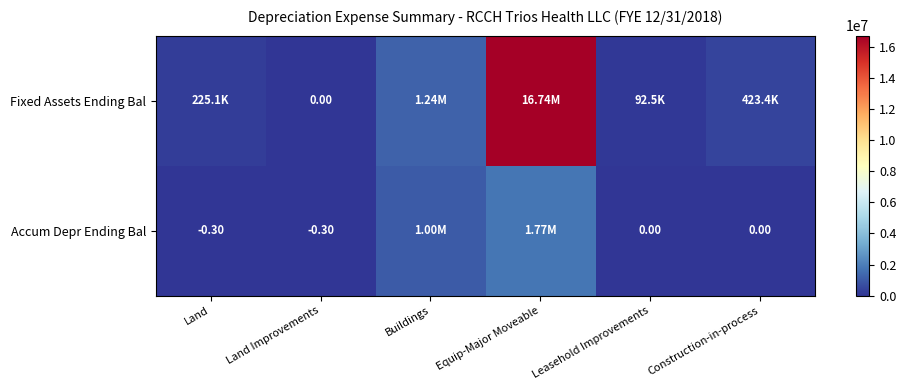

At Land Improvements, list the series in order from largest to smallest.

Fixed Assets Ending Bal, Accum Depr Ending Bal